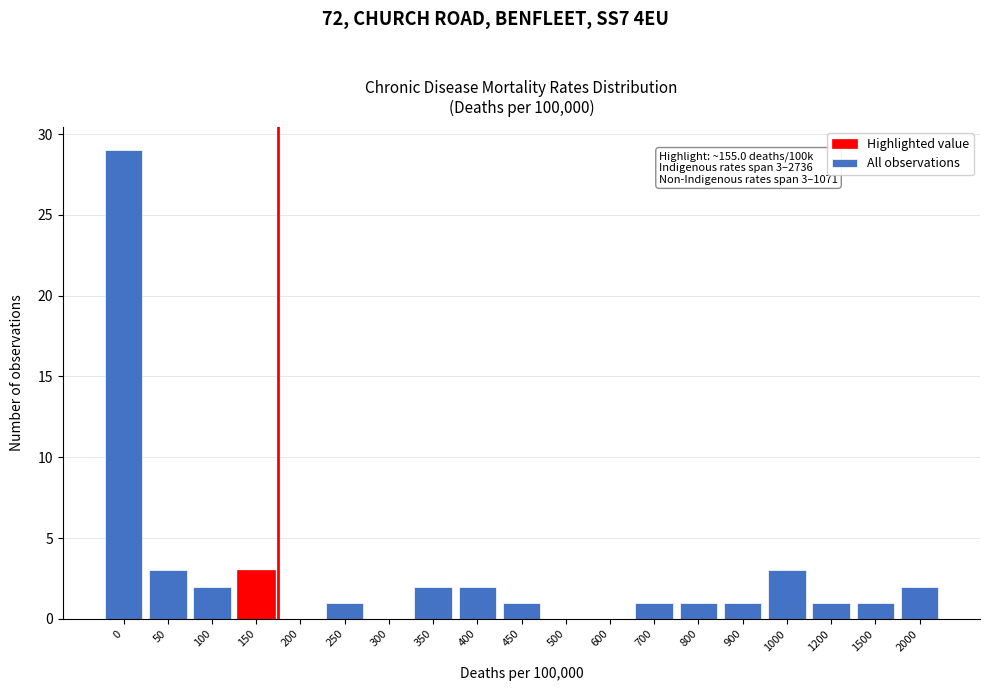

Reading right to left, extract all data points from this chart.

2000=2	1500=1	1200=1	1000=3	900=1	800=1	700=1	600=0	500=0	450=1	400=2	350=2	300=0	250=1	200=0	150=3	100=2	50=3	0=29